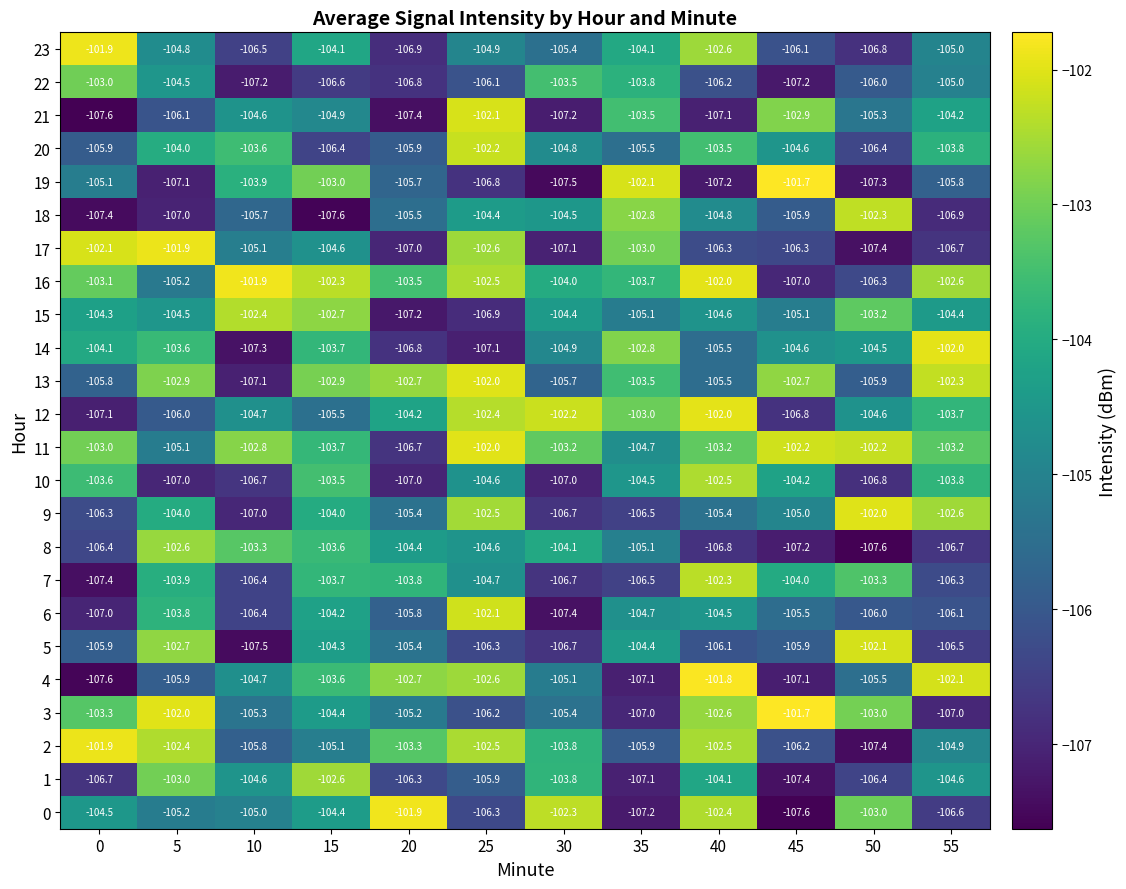

Which has a higher value, 25 or 35?

25